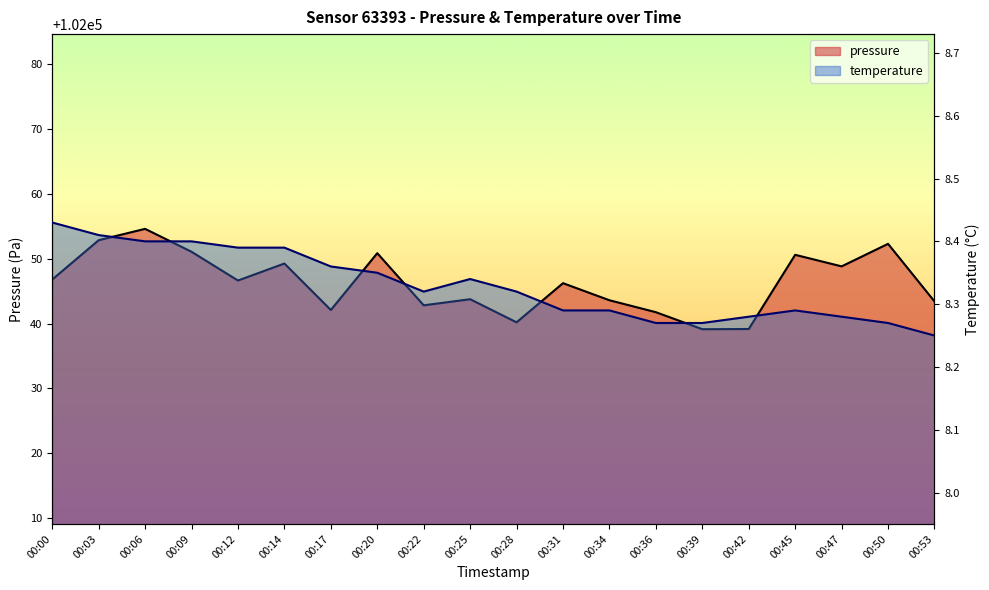

True or false: pressure and temperature cross at least once.

False